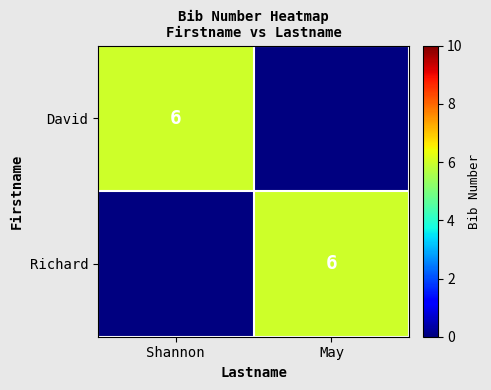

The value of David at Shannon is 1. True or false?

False